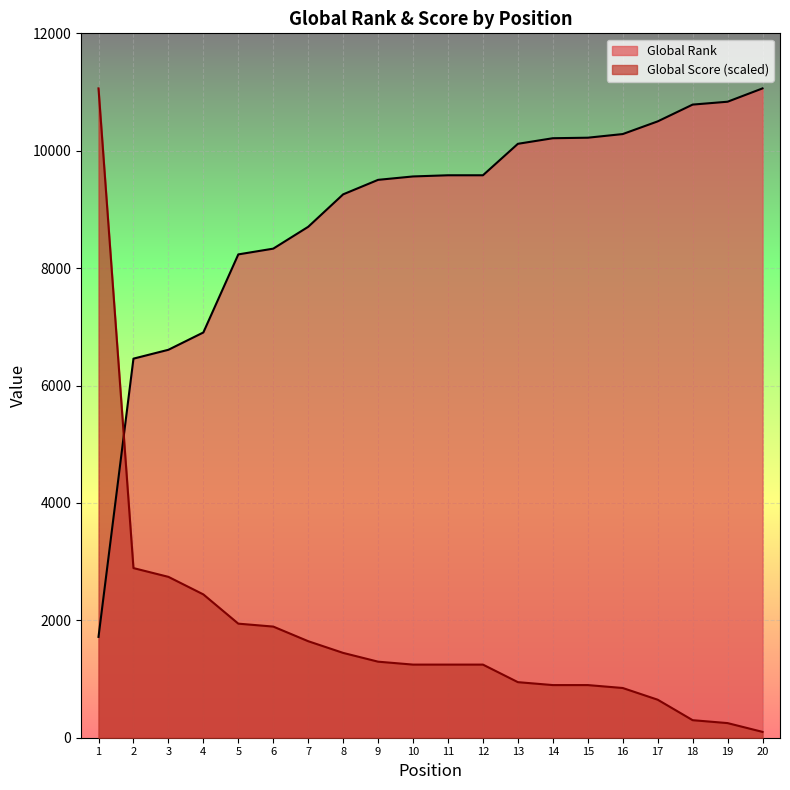

What is the average value of the Global Rank series?

8923.3